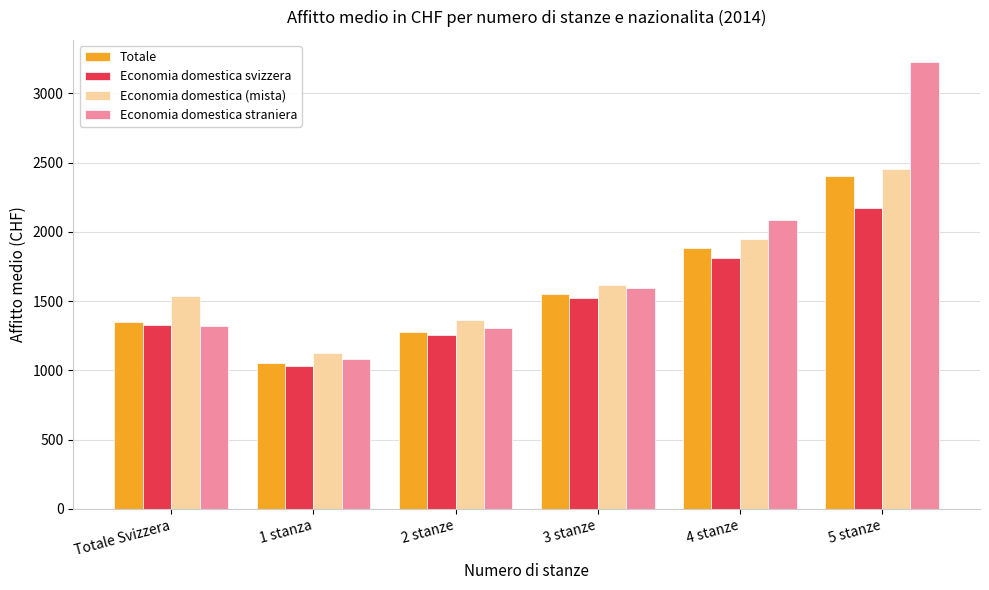

How many bars are there in each group?

4